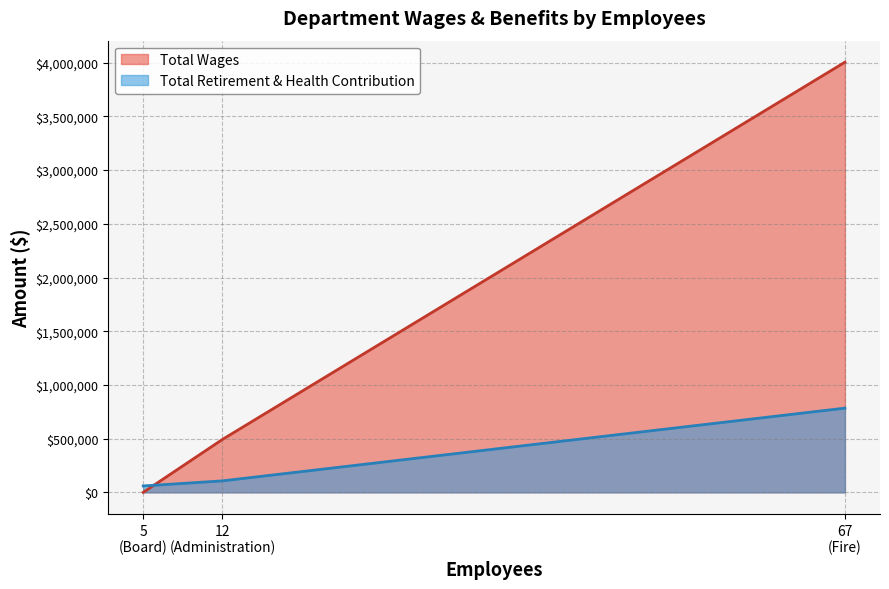

What is the approximate value of Total Retirement & Health Contribution at Fire?

783982